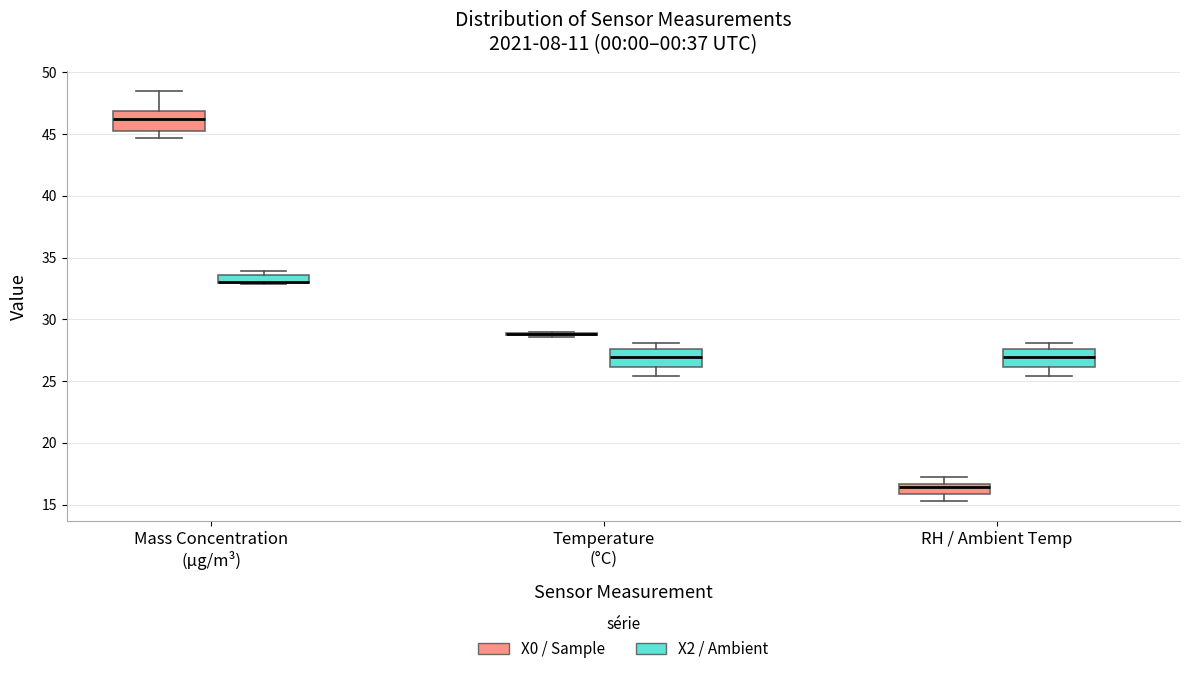

Where does the median line of the box for RH / Ambient Temp (X2 / Ambient) sit on the y-axis? The values are not printed on the chart, so give them approximately, as read against the axis.

27.0